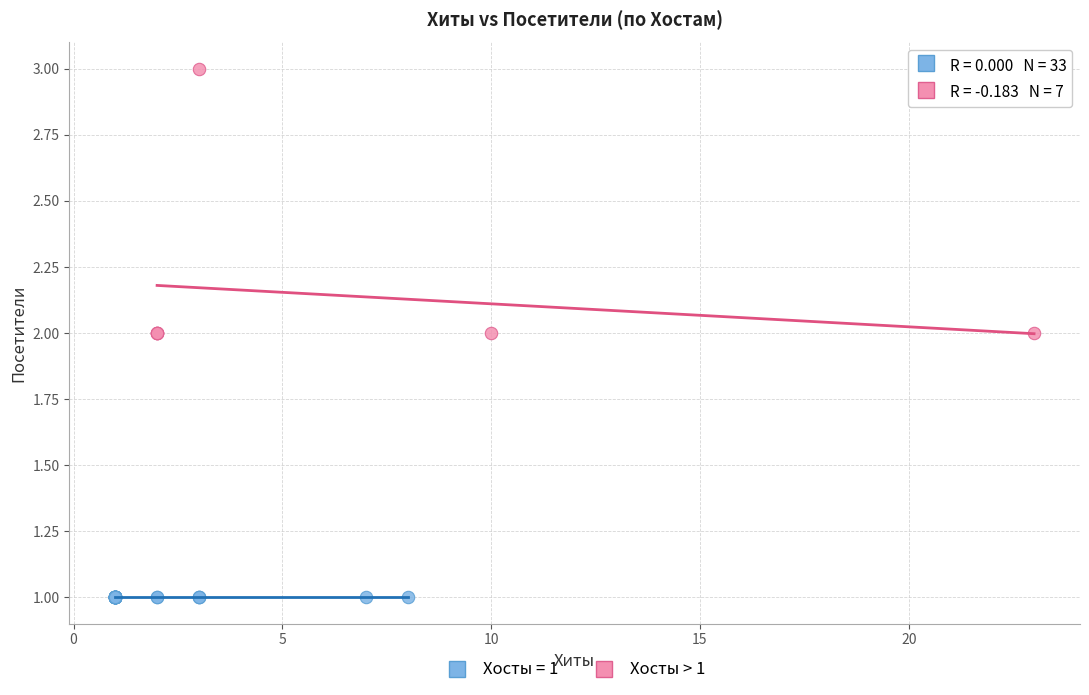

Which series contains the lowest Y value?

Хосты = 1